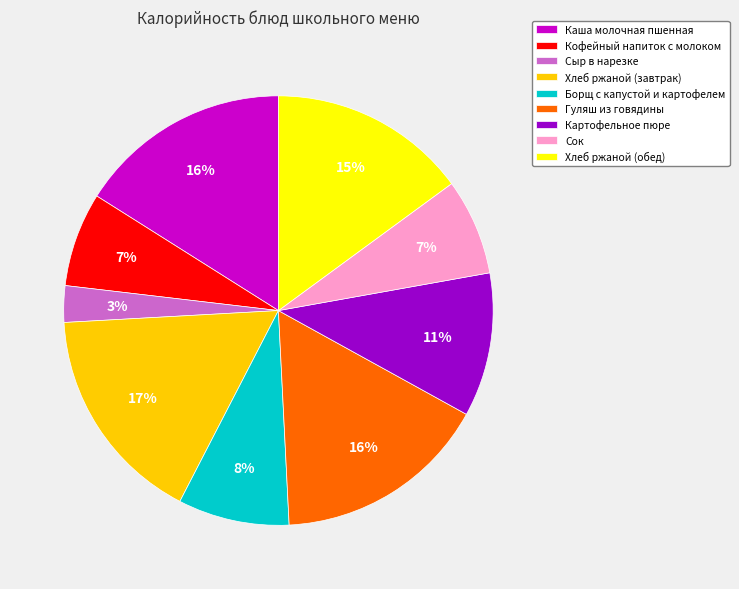

What percentage is the Гуляш из говядины slice, to the nearest percent?

16%